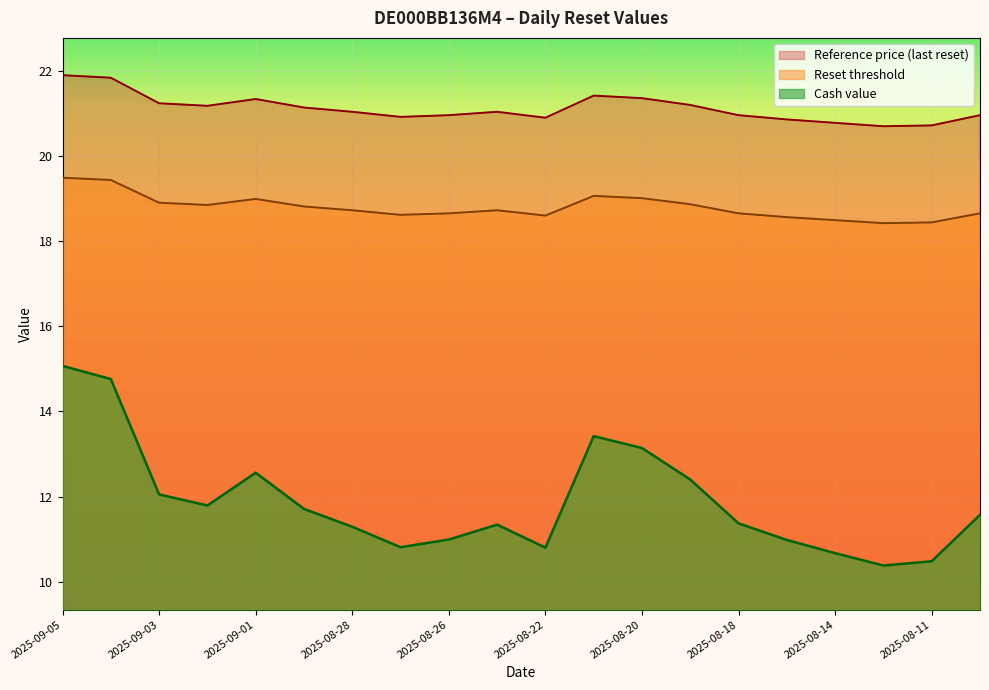

True or false: Cash value has a value of 11.0 at 2025-08-15.

True